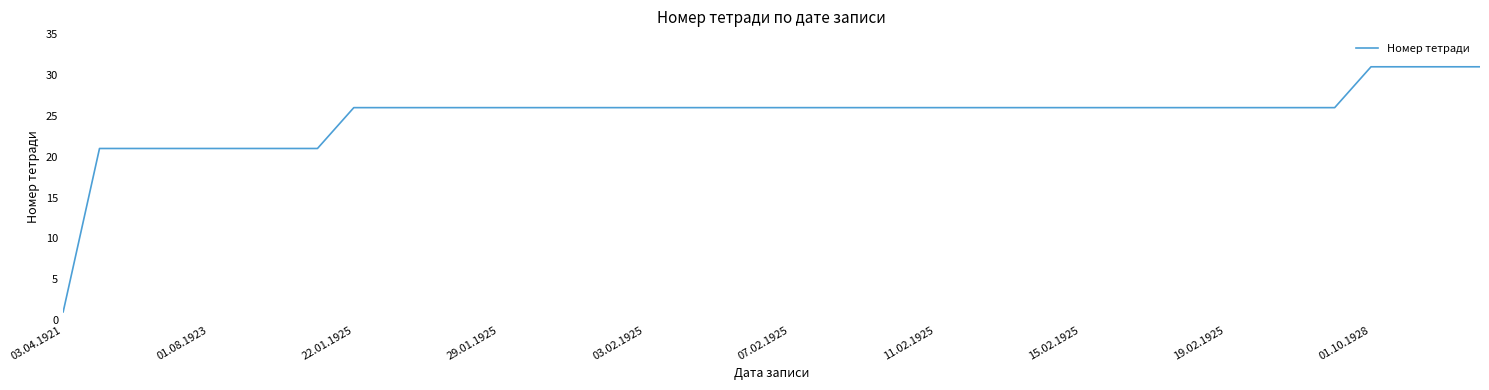

What is the greatest value displayed?

31